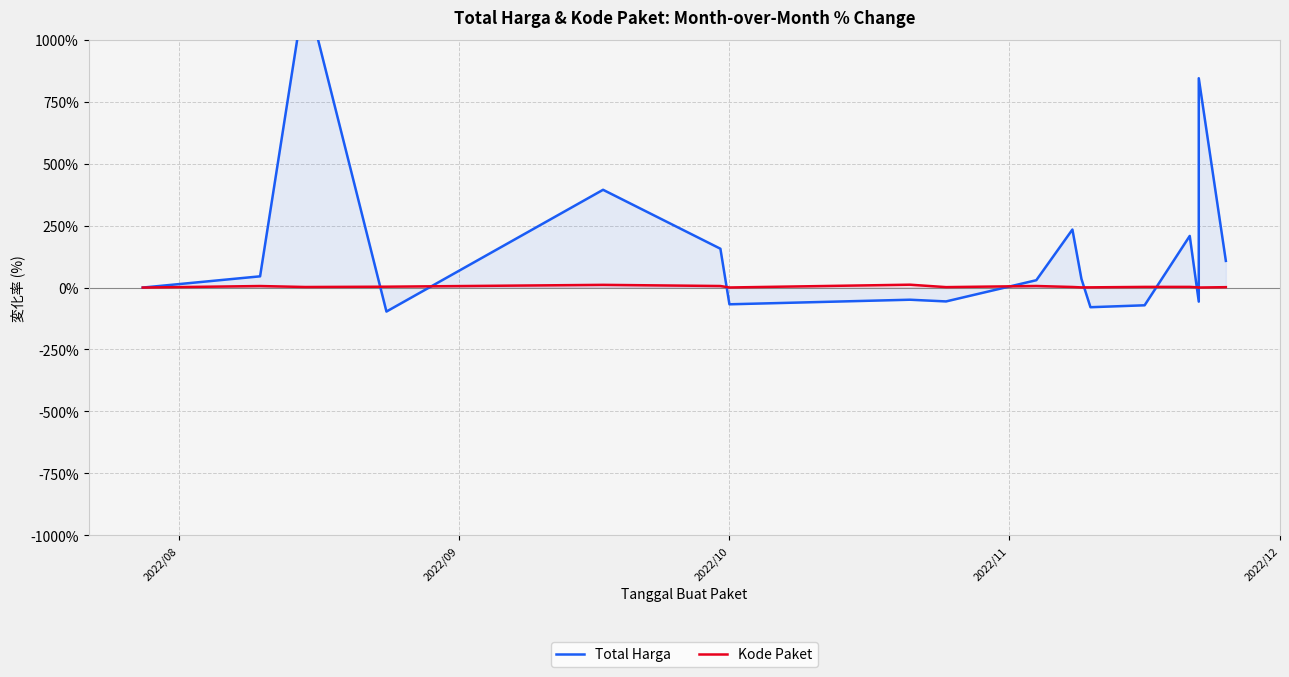

Where does the Kode Paket series first go above 2?

2022/09